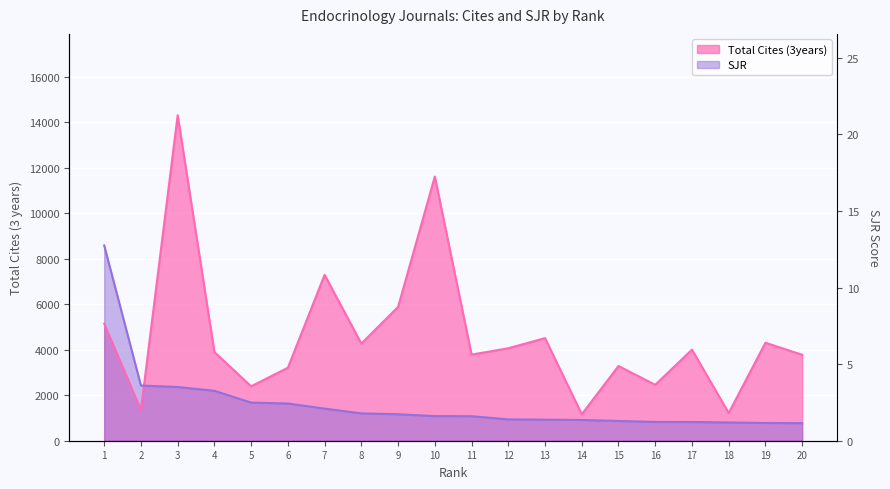

What is the value of the SJR point at the 11th from the left?

1077.6